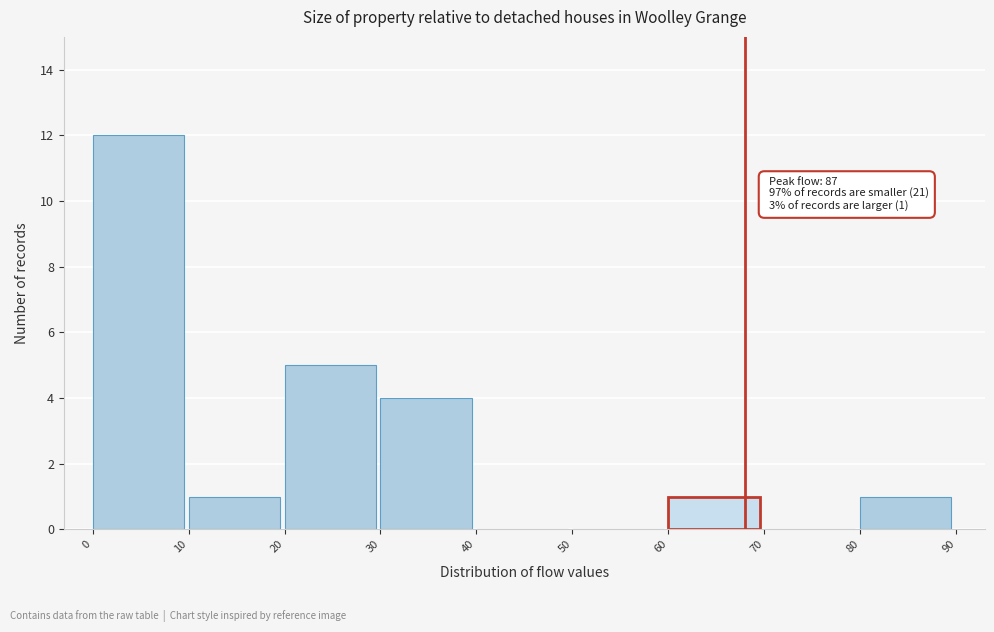

Over which range of the x-axis is the bar tallest?

0 to 10